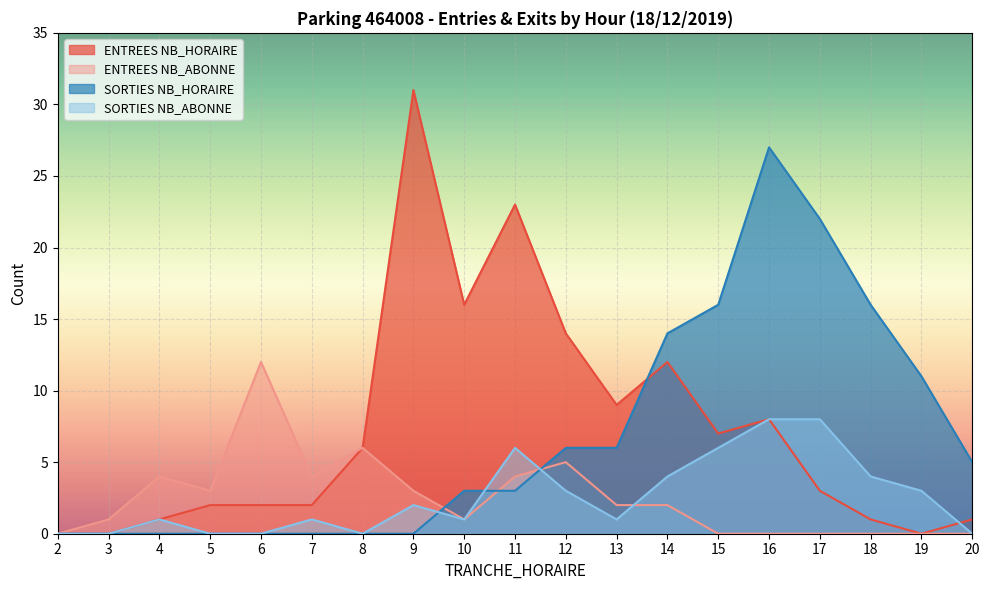

What is the sum of the ENTREES NB_ABONNE values at 13 and 18?

2